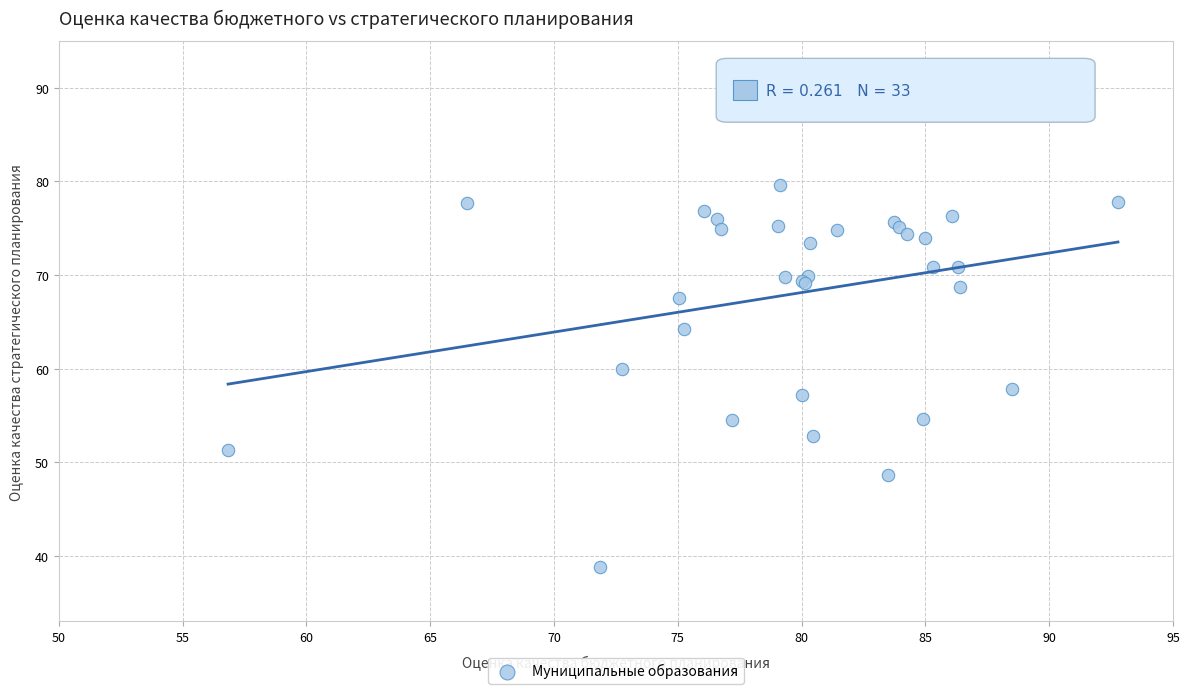

What Y value in the scatter plot is closest to 63?

64.2